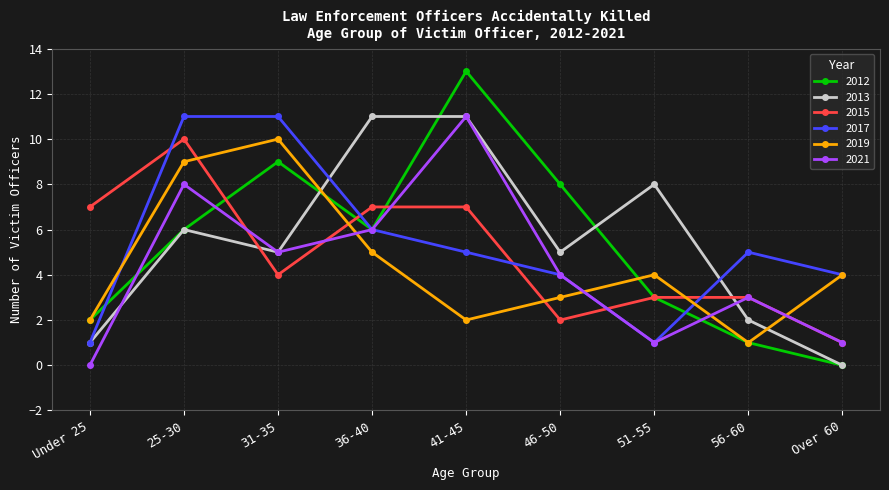

What is the value of the 2013 point at the 6th from the left?

5